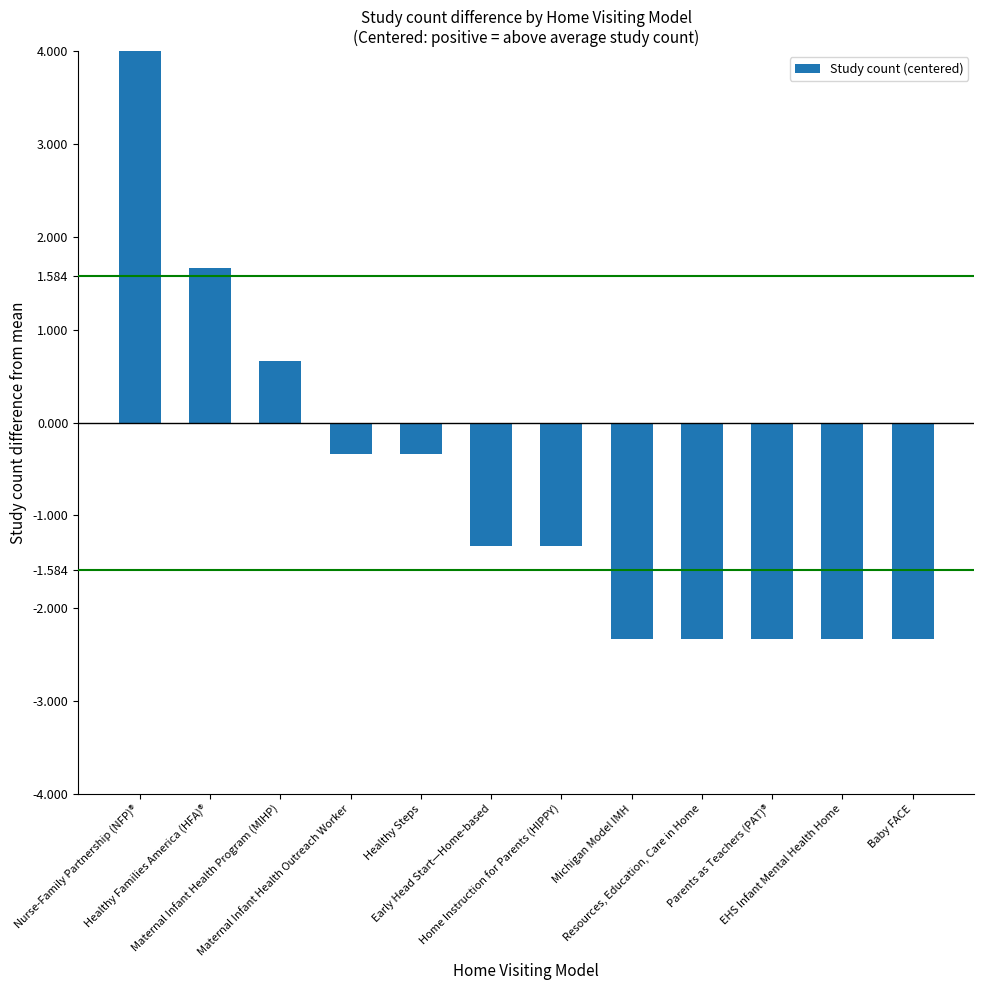

Is it true that the value at Maternal Infant Health Outreach Worker is -0.1?

False